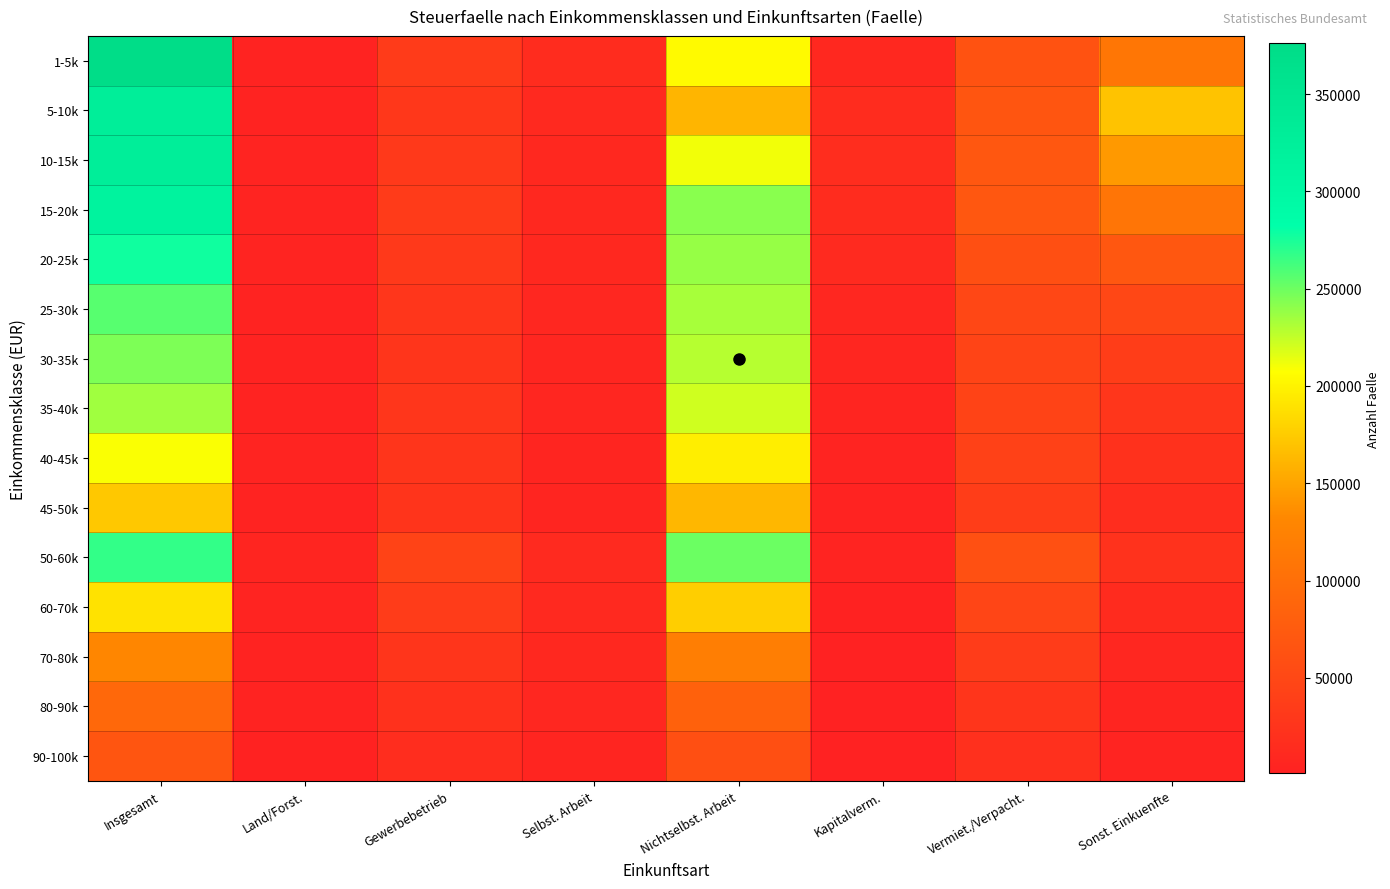

What is the maximum value shown in the chart?

376089